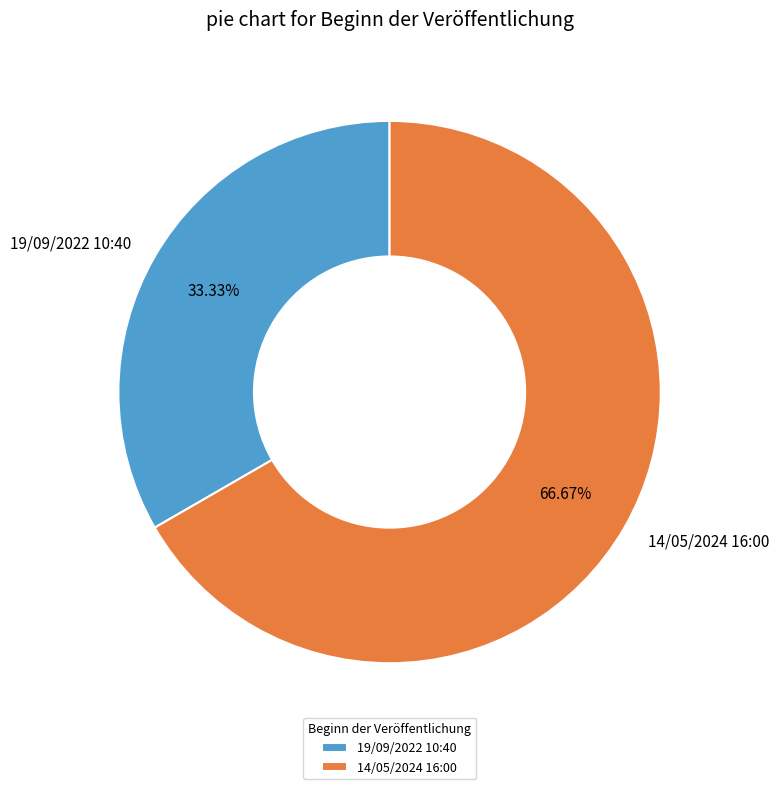

Rank the categories by value from lowest to highest.

19/09/2022 10:40, 14/05/2024 16:00